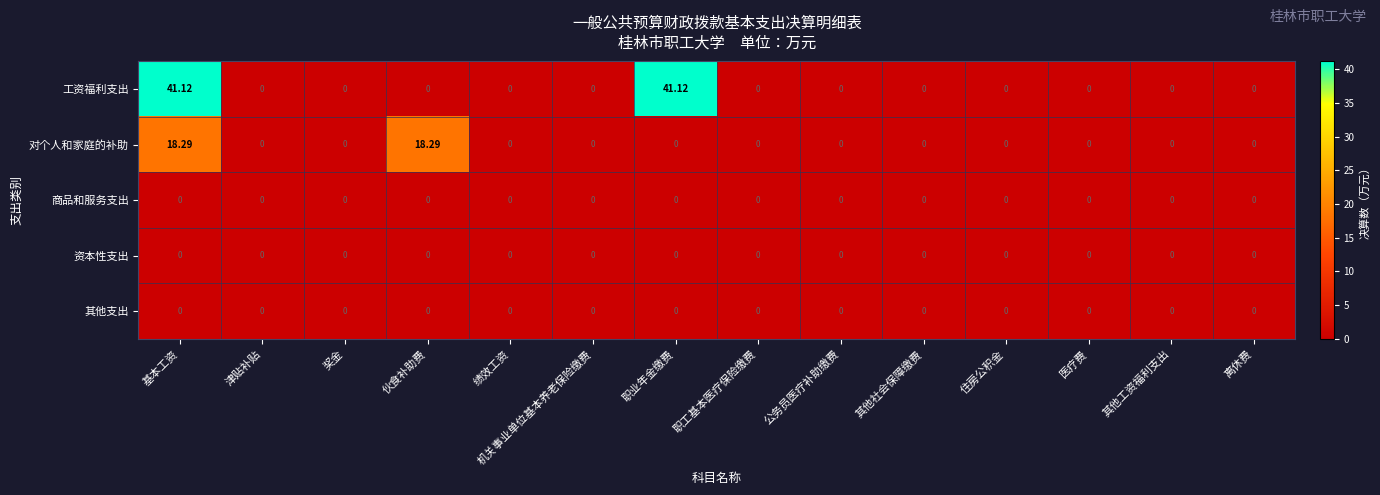

Which series has the largest total across all categories?

工资福利支出